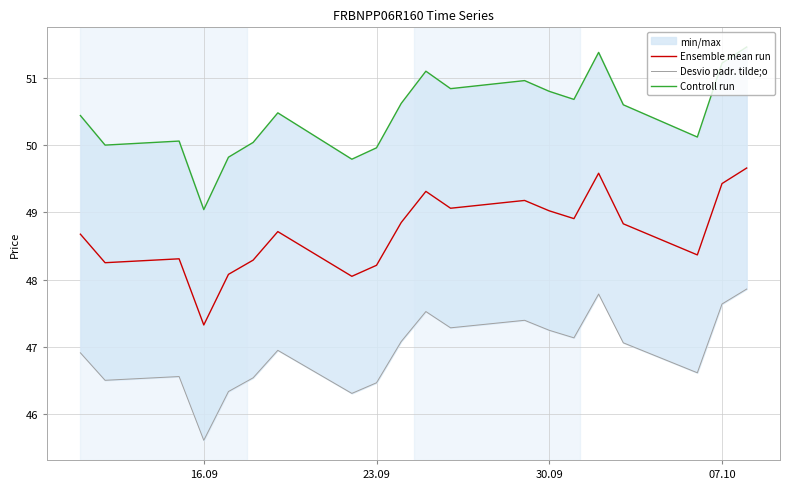

The Desvio padr. tilde;o series shows 18.4 at 07.10. True or false?

False